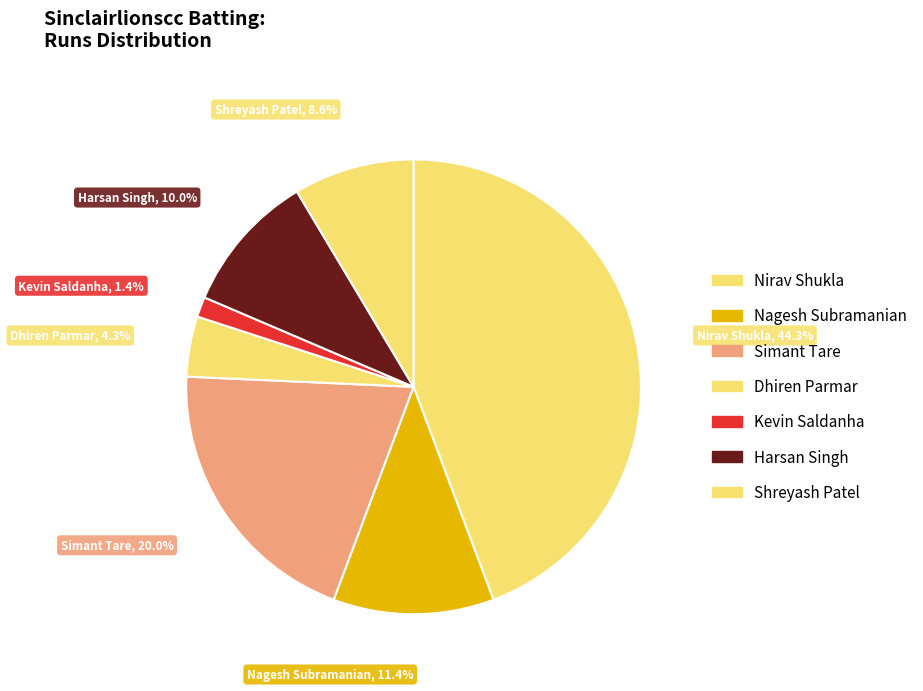

How many segments does this pie chart have?

7